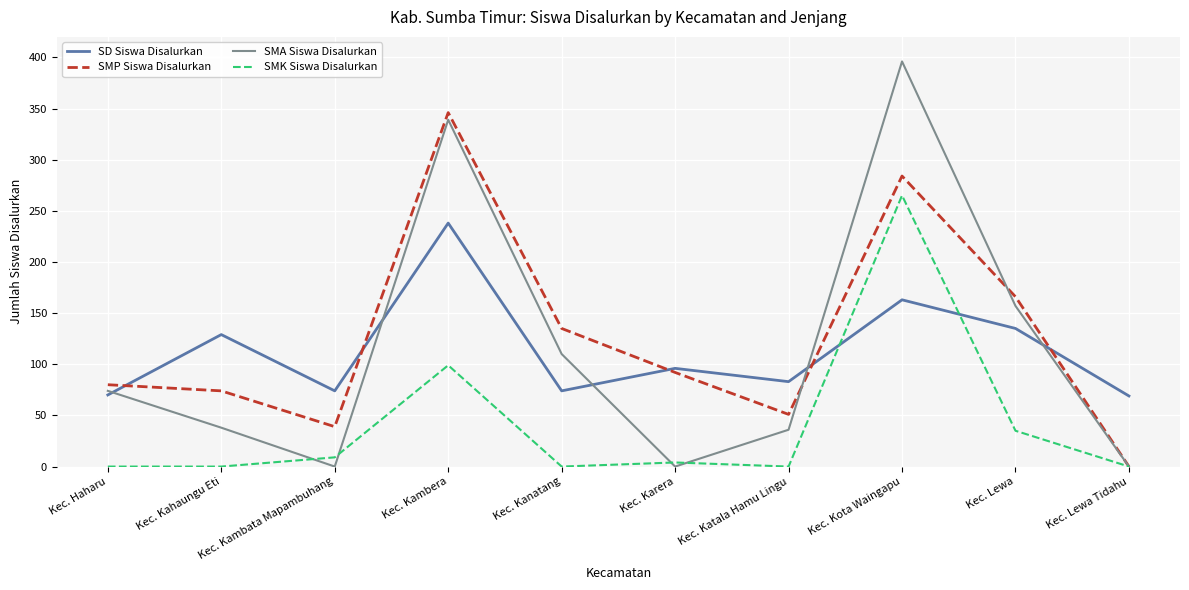

Is the value of SMP Siswa Disalurkan at Kec. Kahaungu Eti greater than the value of SMA Siswa Disalurkan at Kec. Katala Hamu Lingu?

Yes